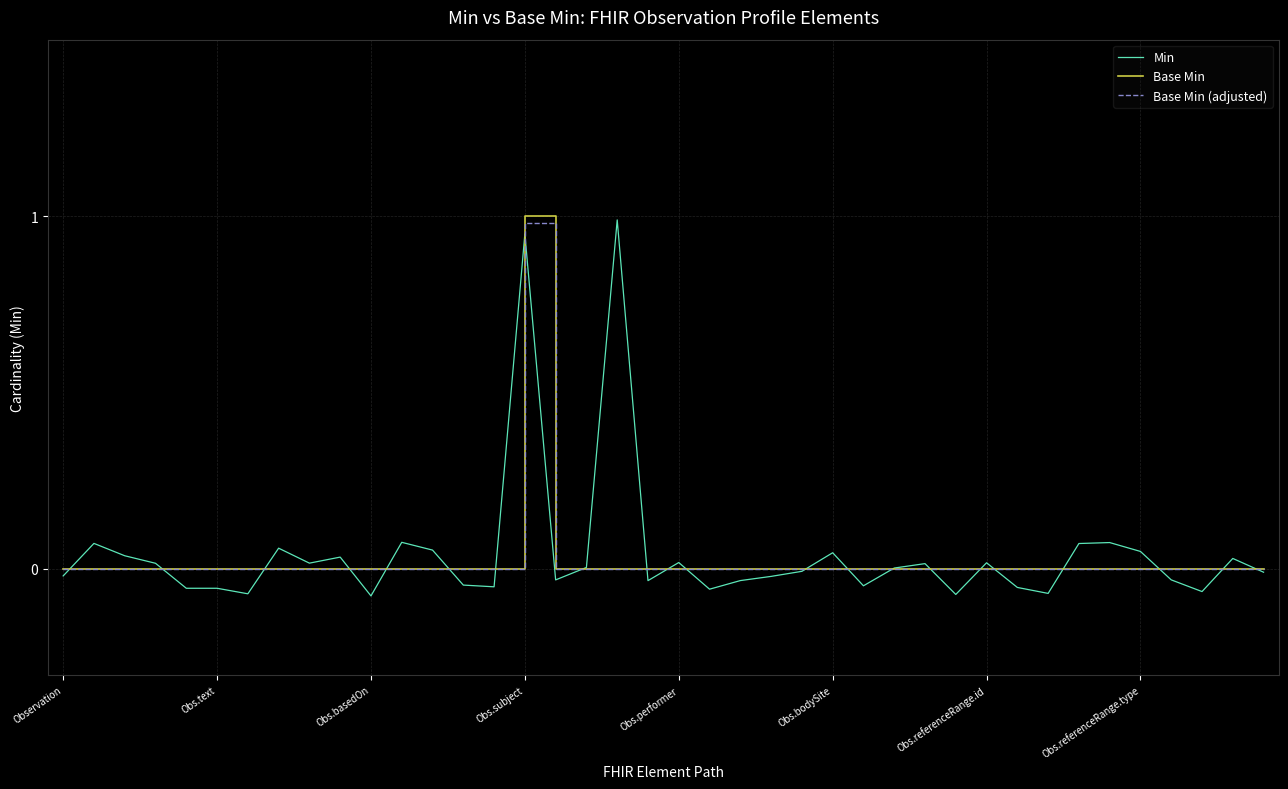

Which series ends up on top after the final intersection of Base Min (adjusted) and Min?

Base Min (adjusted)